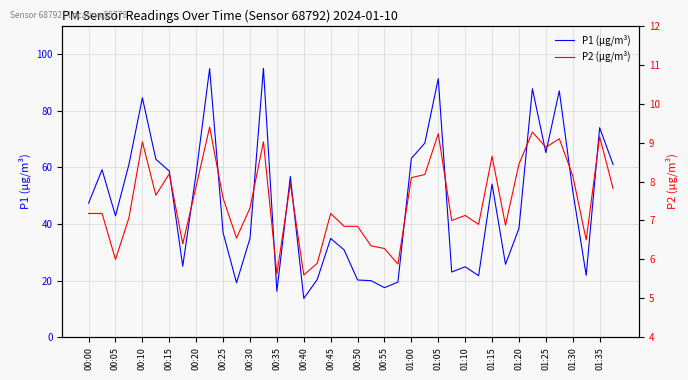

True or false: P1 (µg/m³) and P2 (µg/m³) intersect in this chart.

False